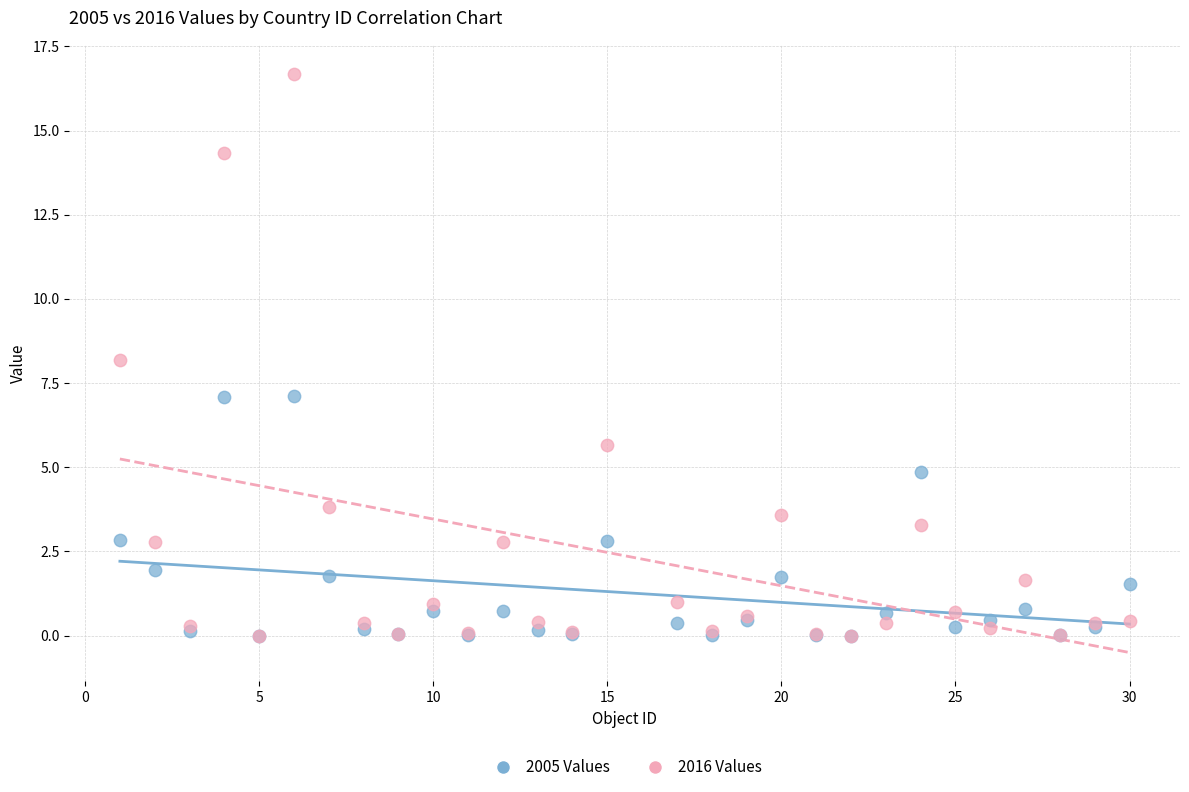

What are all the series names shown in the legend?

2005 Values, 2016 Values